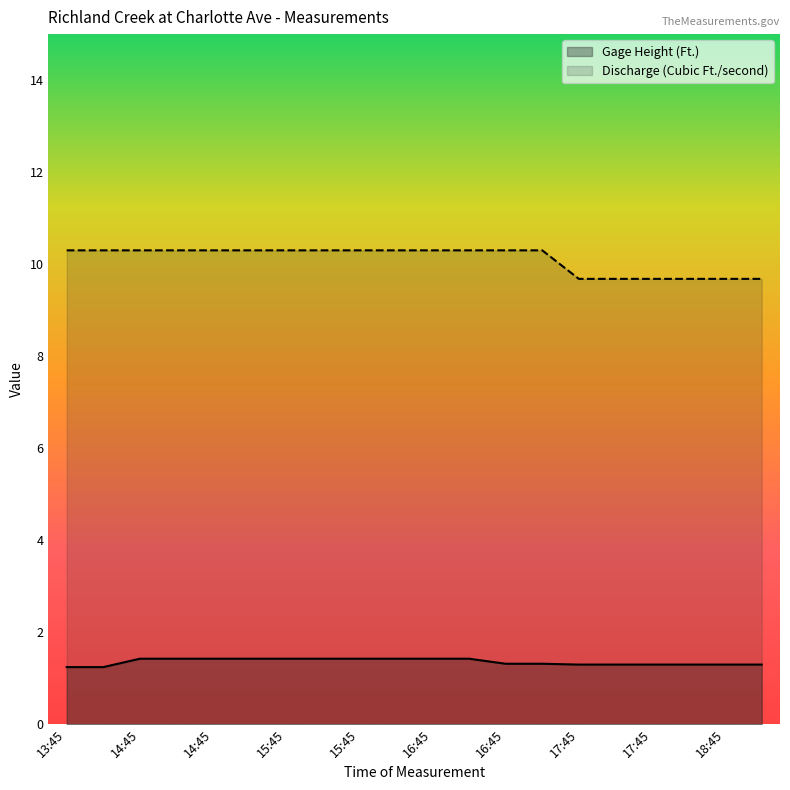

At how many categories does at least one series exceed 7?

20